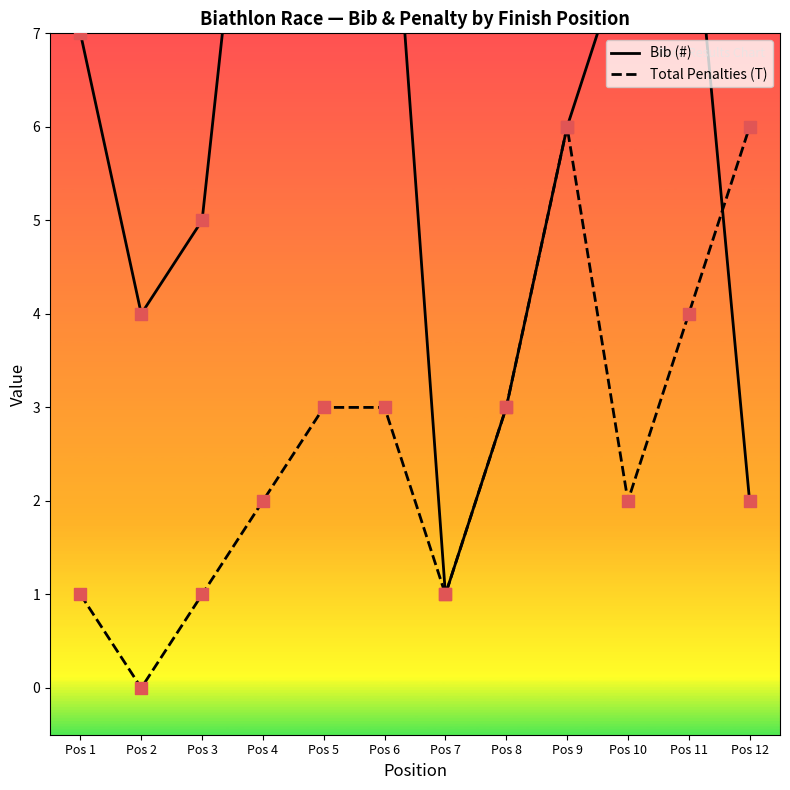

Which series has the largest total across all categories?

Bib (#)